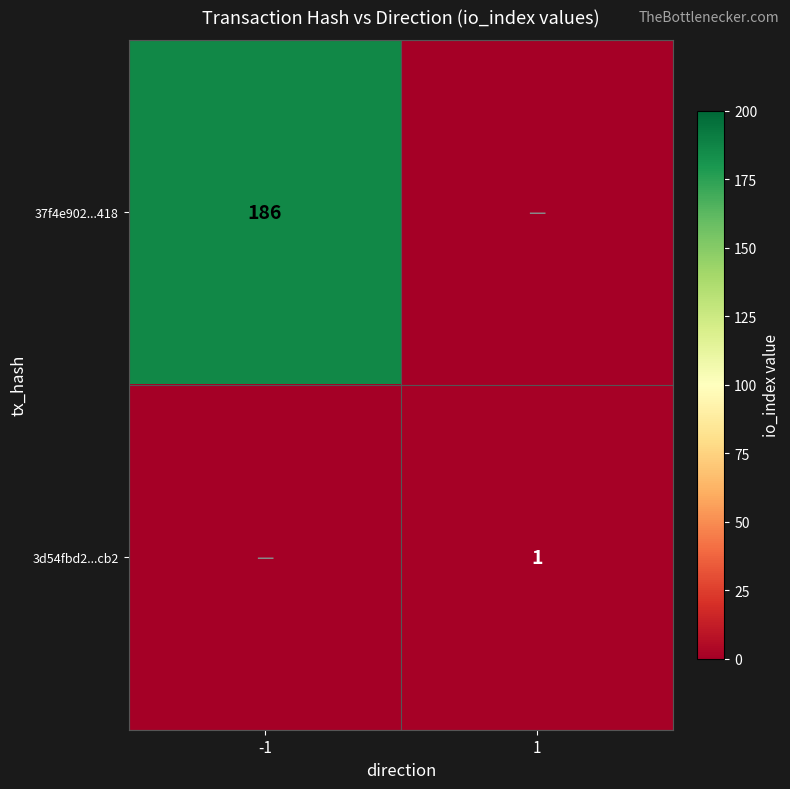

How many distinct data groups are displayed?

2